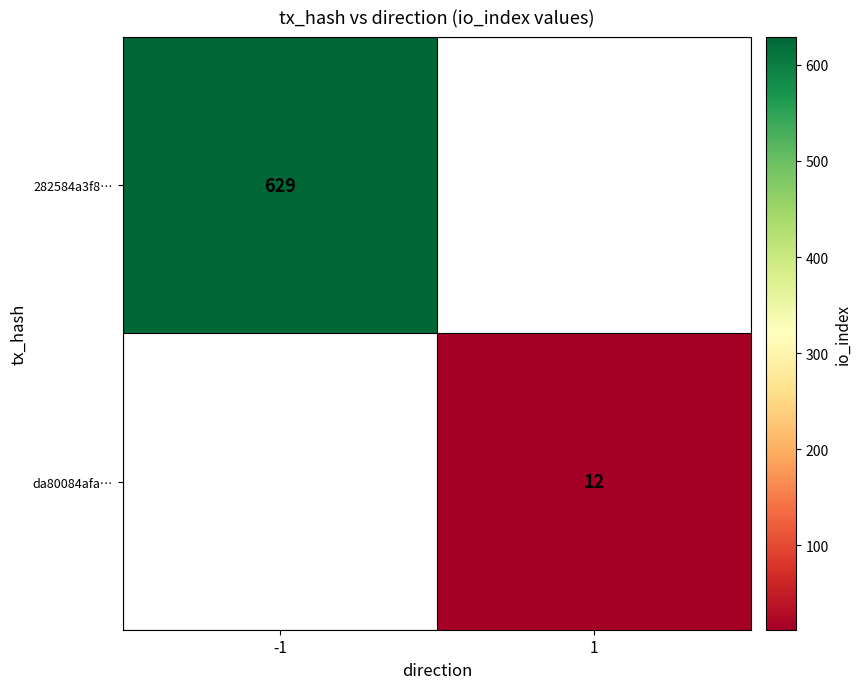

The value of 282584a3f8… at -1 is 1110. True or false?

False